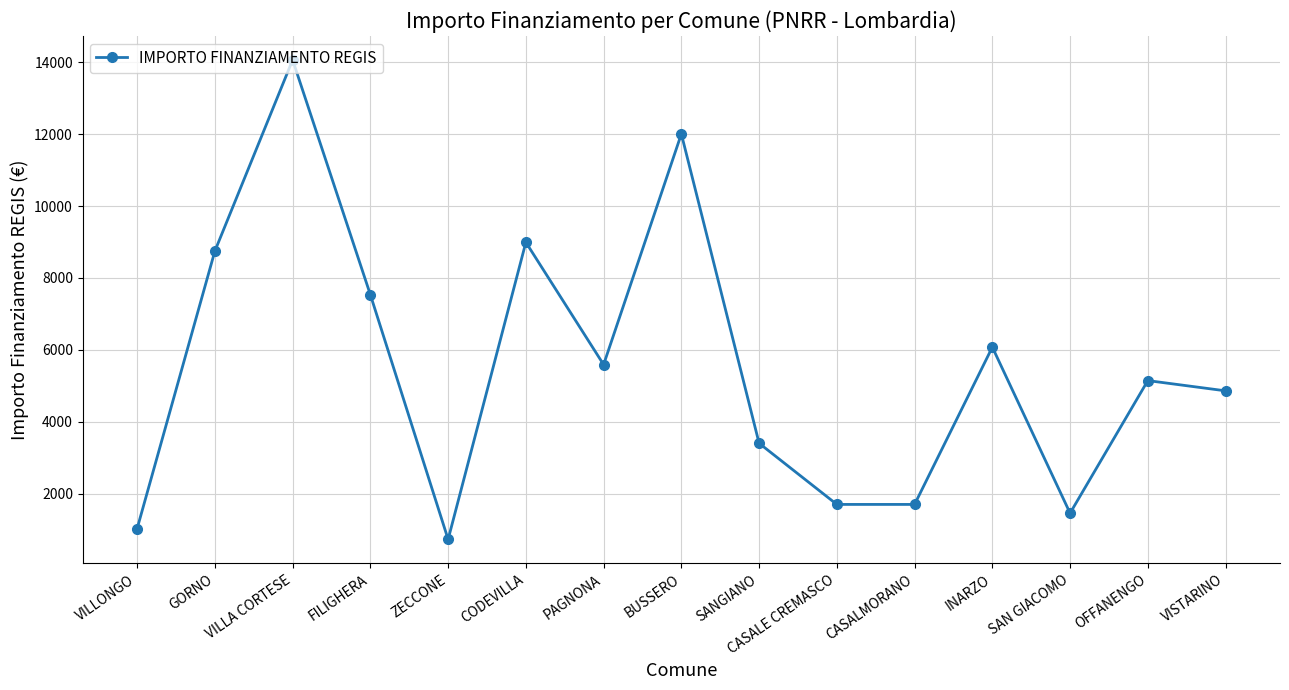

Count the number of data series in this chart.

1